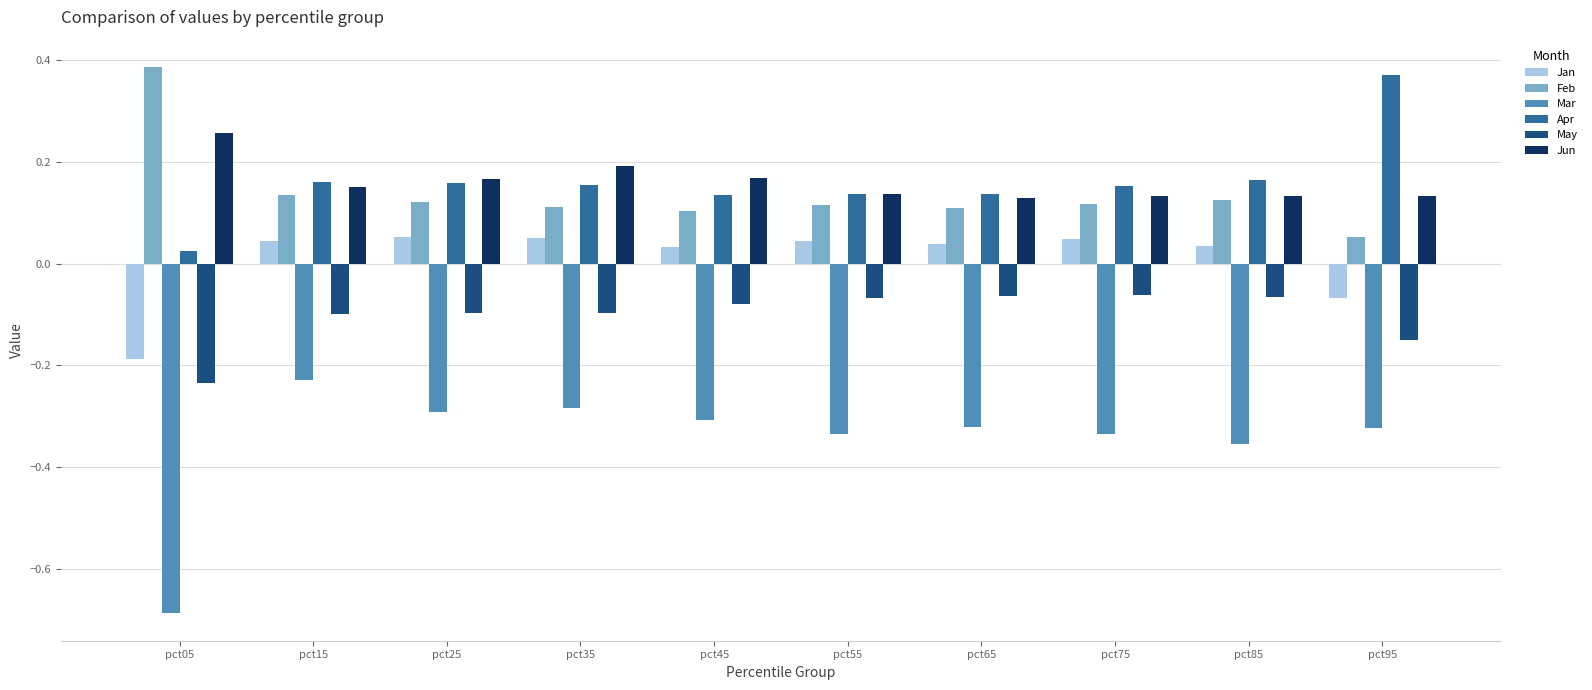

Is the value of Jun at pct45 greater than the value of May at pct35?

Yes